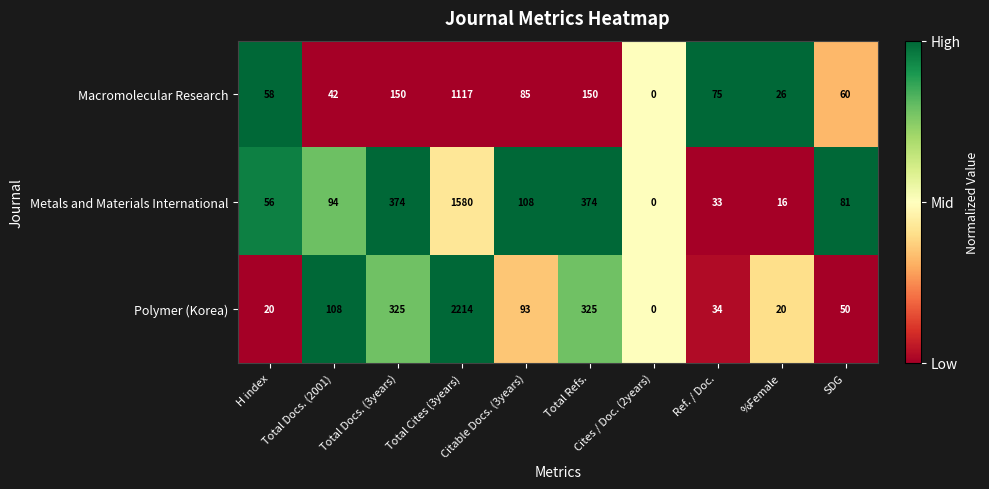

Is the value of Macromolecular Research at H index greater than the value of Metals and Materials International at Ref. / Doc.?

Yes